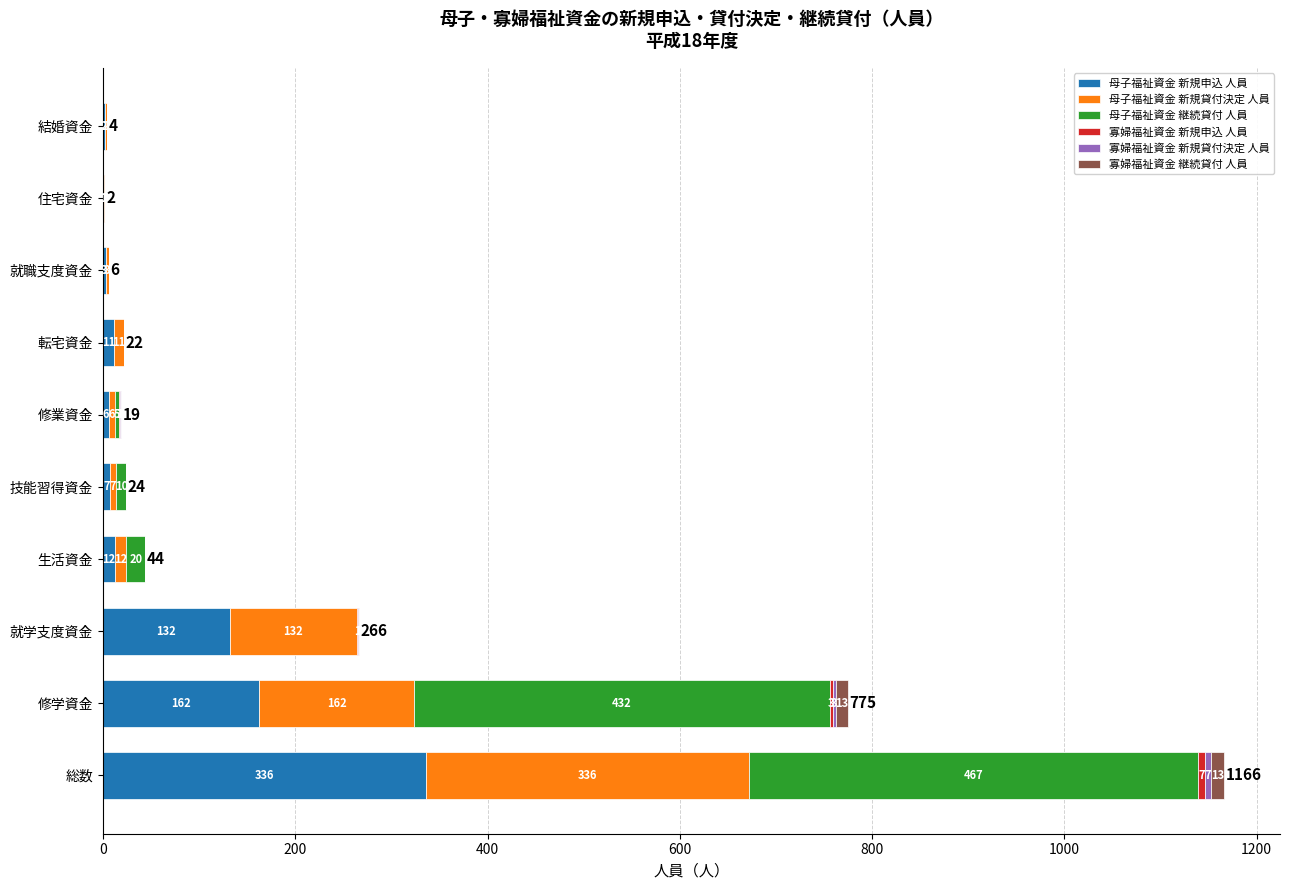

How many data points does each series have?

10